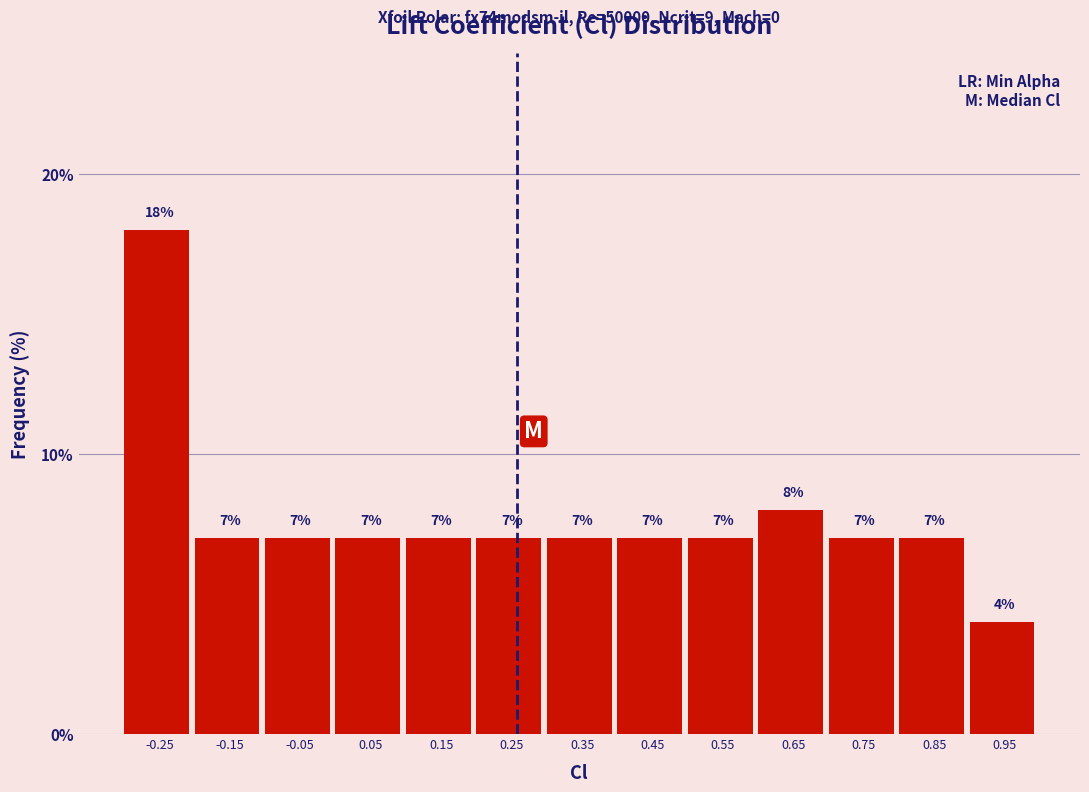

Reading left to right, extract all data points from this chart.

-0.25=18.0	-0.15=7.0	-0.05=7.0	0.05=7.0	0.15=7.0	0.25=7.0	0.35=7.0	0.45=7.0	0.55=7.0	0.65=8.0	0.75=7.0	0.85=7.0	0.95=4.0